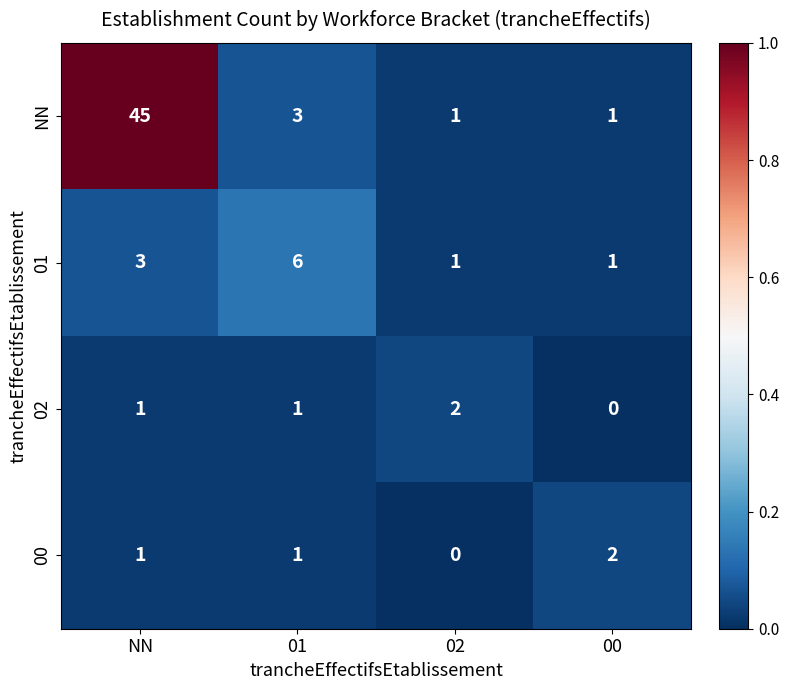

What is the spread (max minus min) of values at NN?

44